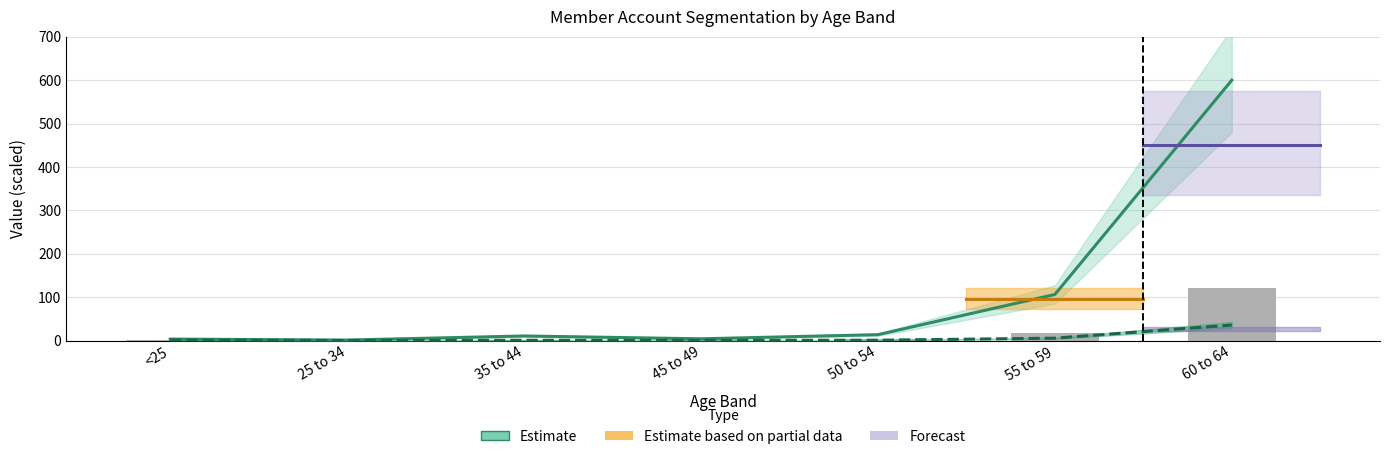

Reading left to right, list all the values displayed in this chart.

BSL19392 (Balance): 3.3	1.0	10.5	3.9	13.5	106.1	600.0
BSL19391 (Accounts): 0.9	0.1	0.6	0.2	0.7	5.4	35.7
bar_values: 0.8	0.2	1.1	0.8	2.7	18.1	120.0